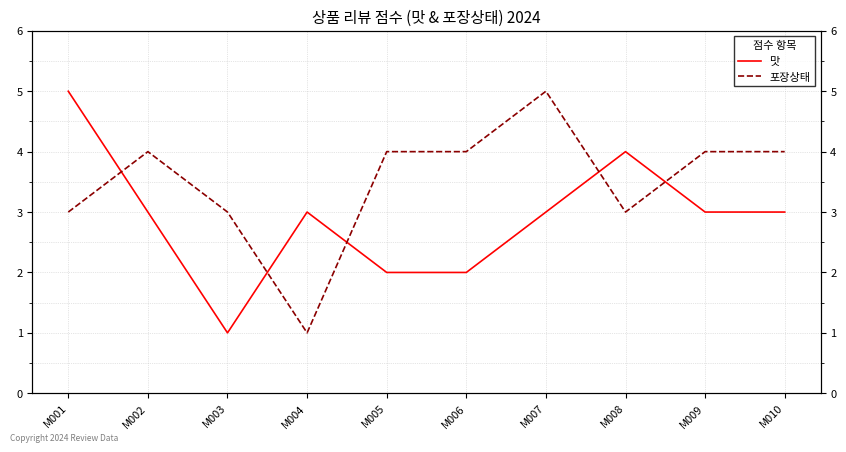

Between which two adjacent categories do 포장상태 and 맛 first intersect?

M001 and M002